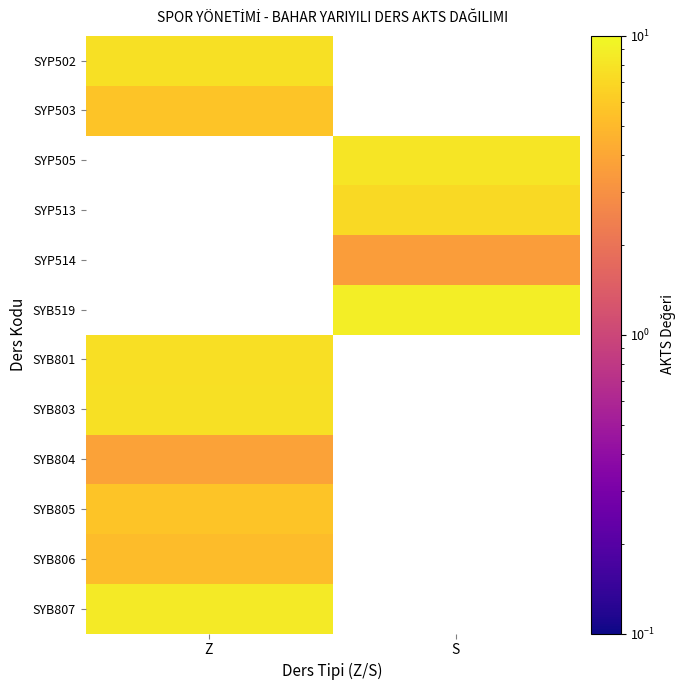

The value of SYB803 at Z is 7.7. True or false?

True